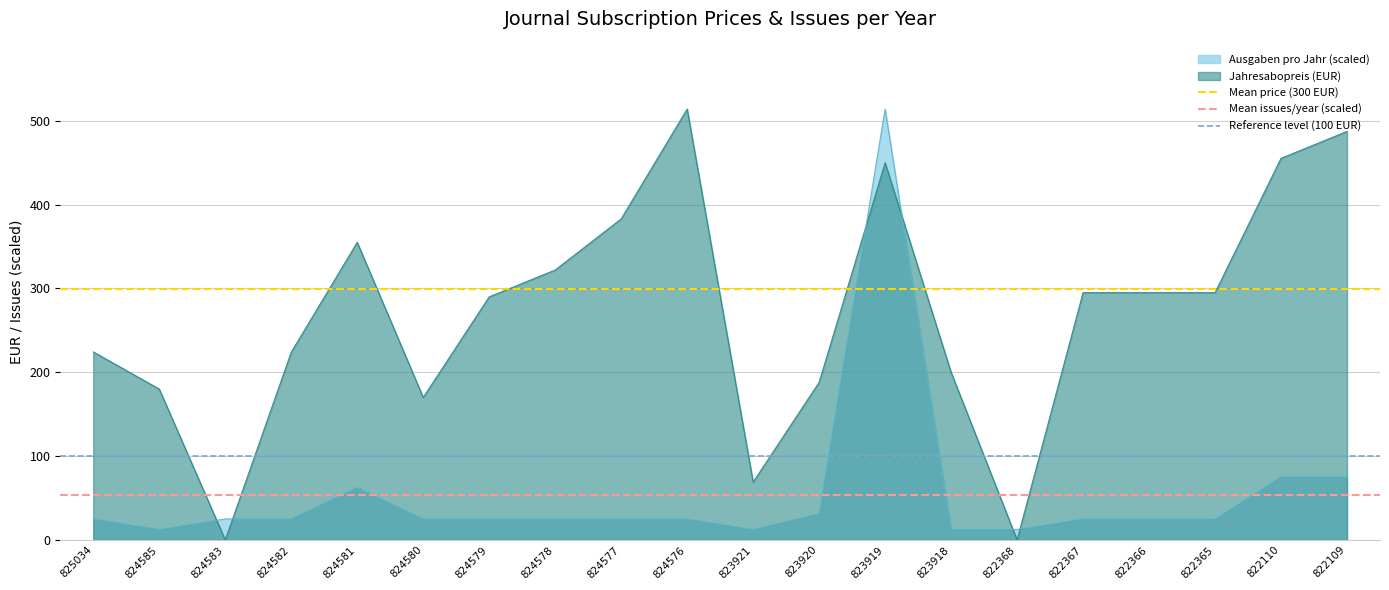

True or false: Mean issues/year (scaled) has a value of 54.2 at 825034.

True